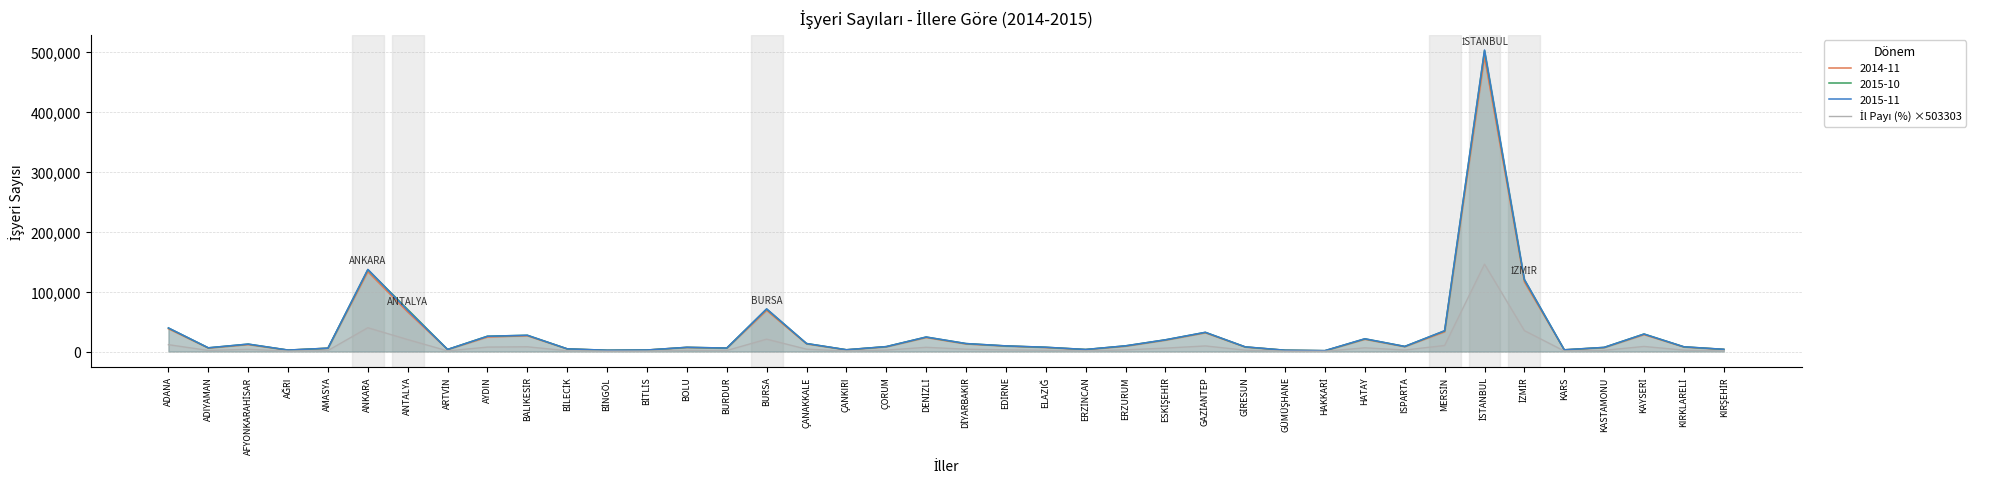

The value at ANTALYA is 19930.8. True or false?

True